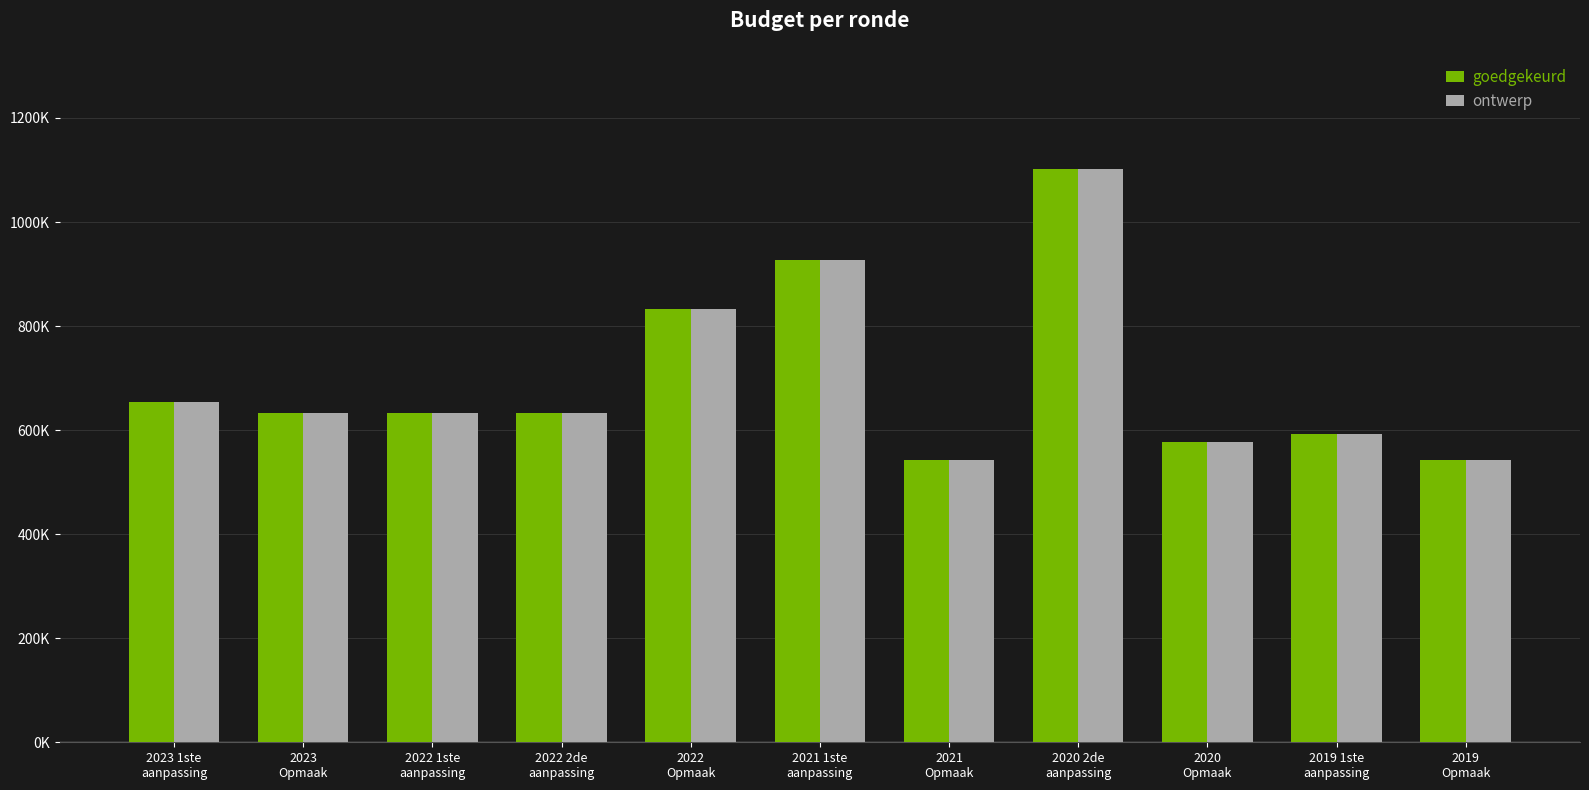

Where is ontwerp nearest to the value 821530?

2022
Opmaak